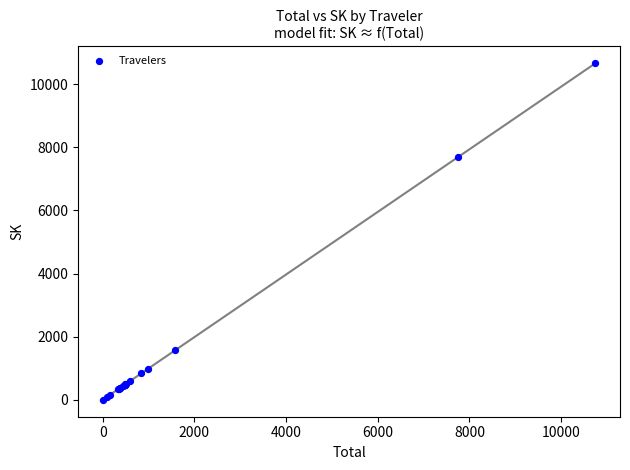

What Y value in the scatter plot is closest to 5333?

7686.2